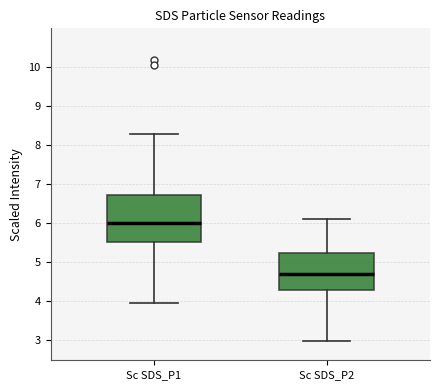

Which box's median line is the lowest?

Sc SDS_P2